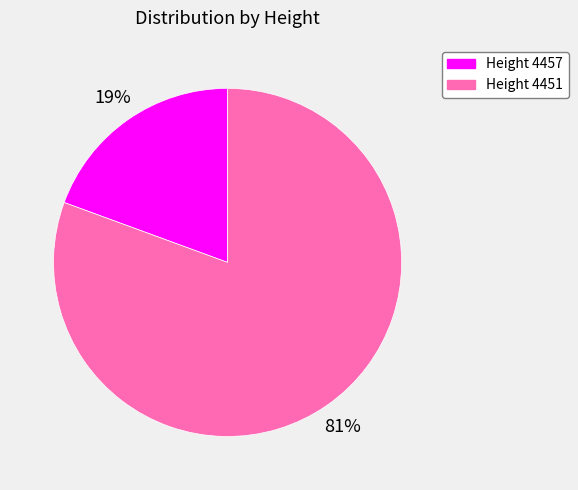

Is there a majority slice in this chart?

Yes